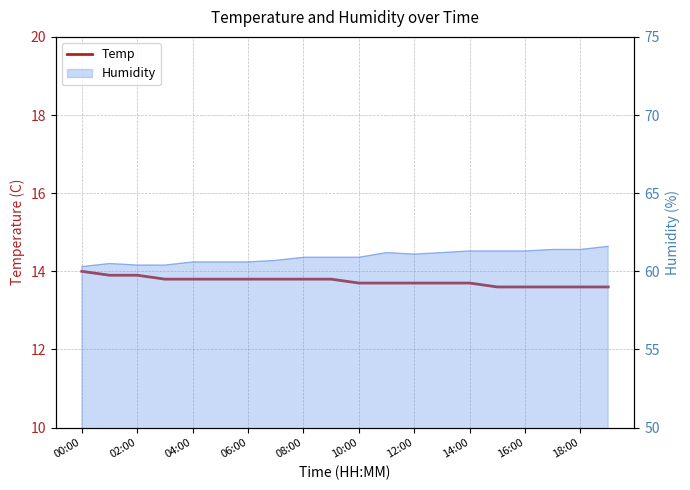

What is the approximate value at 06:00?

13.8